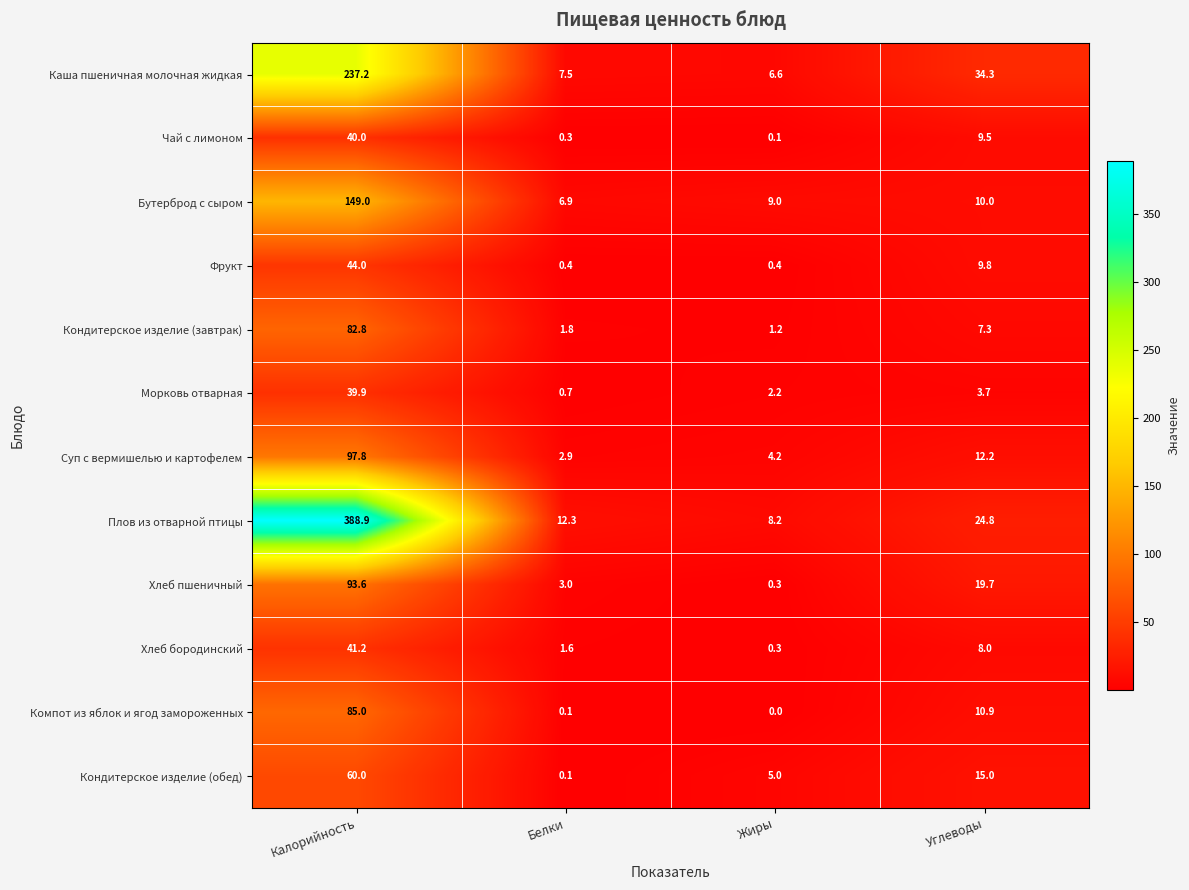

At how many categories does at least one series exceed 221?

1